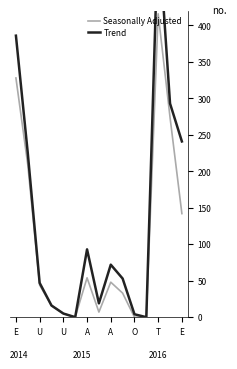

What is the sum of all Seasonally Adjusted values?

1576